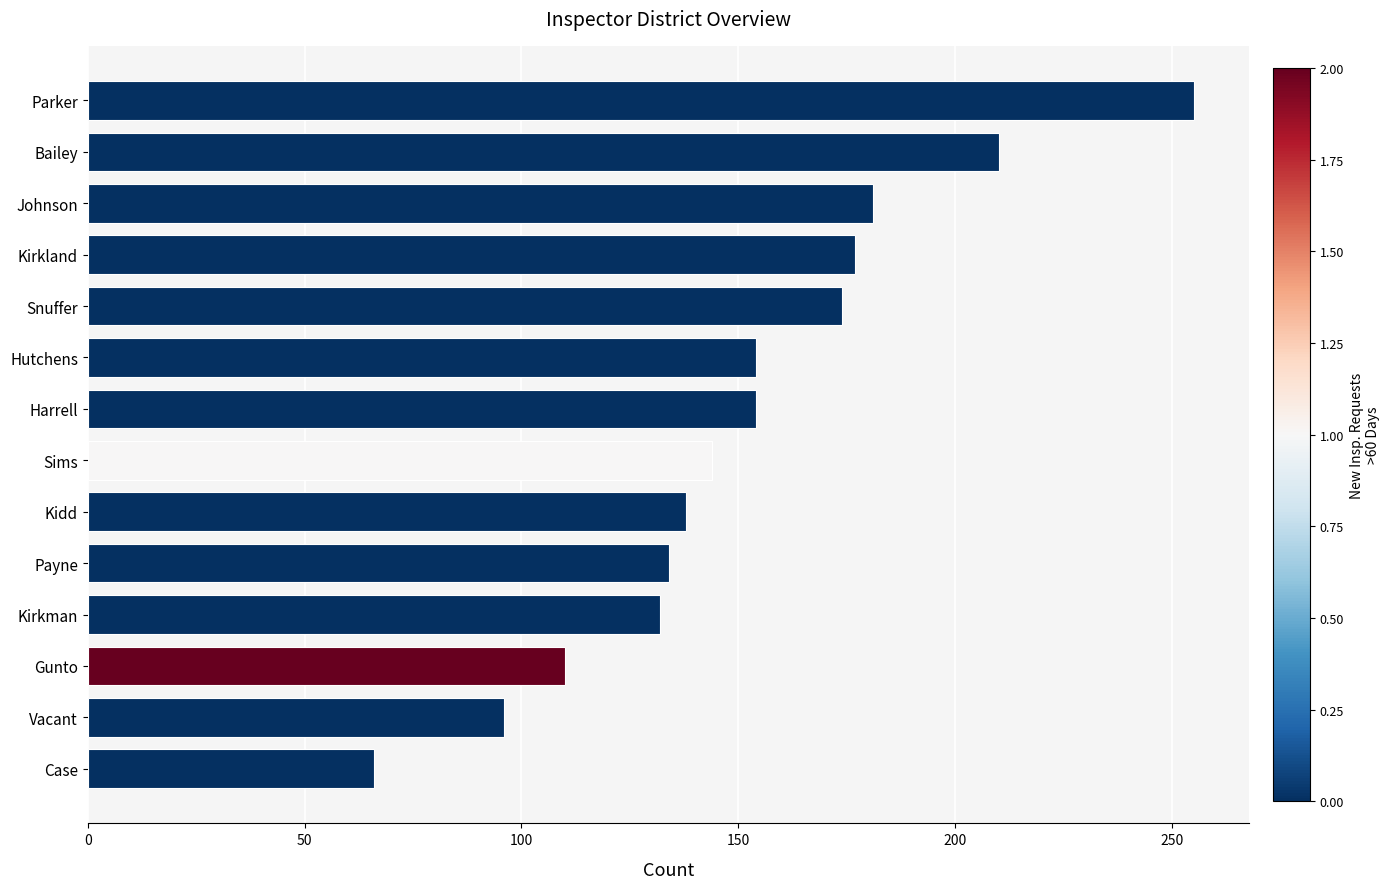

True or false: the data shows 91 at Kirkland.

False